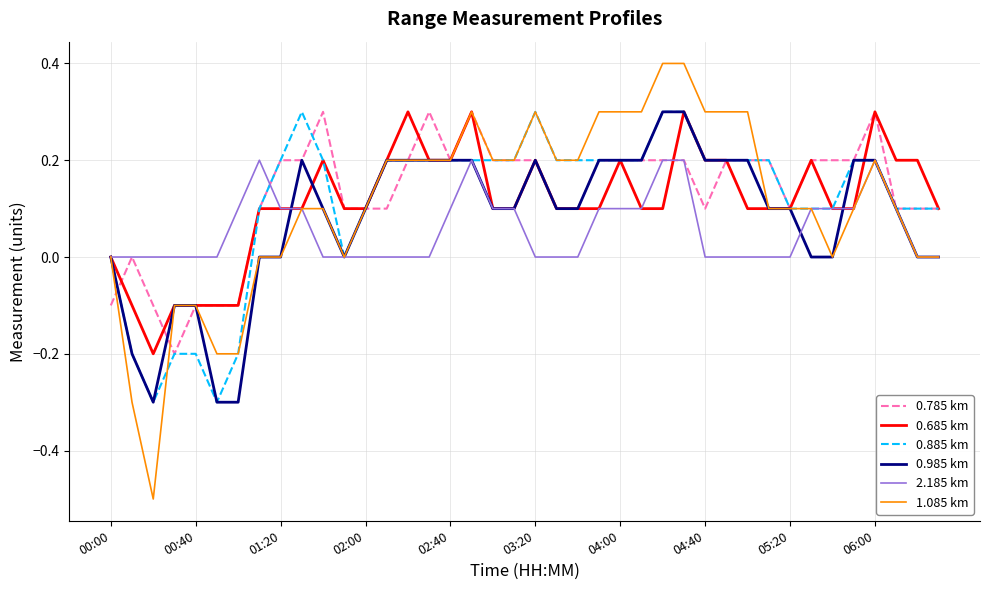

Which series has the widest spread of values?

1.085 km